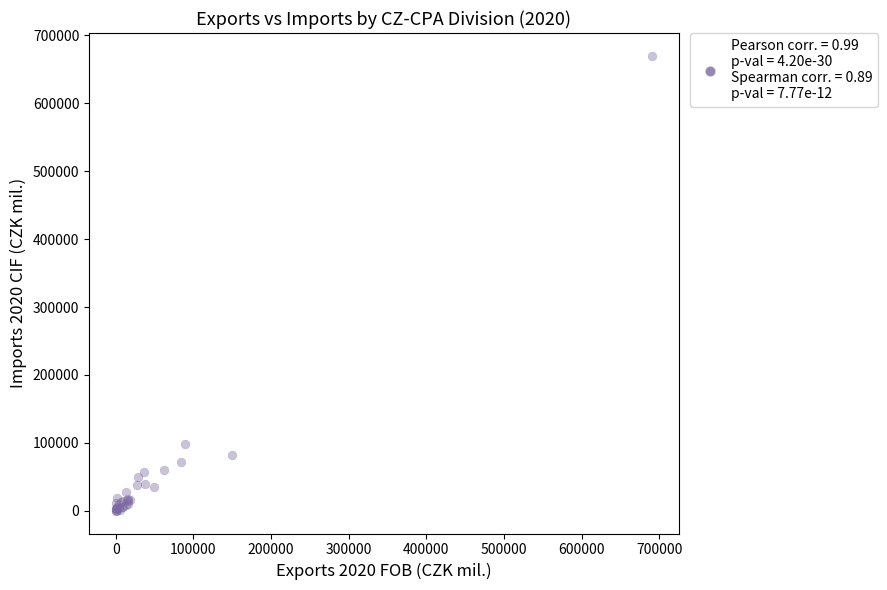

What Y value in the scatter plot is closest to 335063?

97955